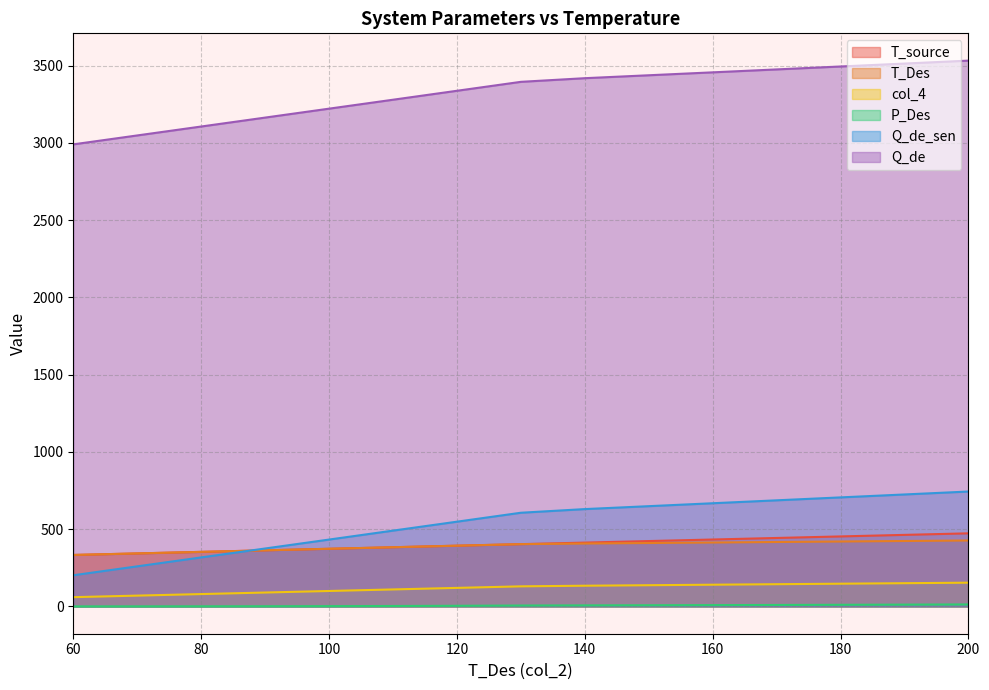

What is the spread (max minus min) of values at 110?

3277.0